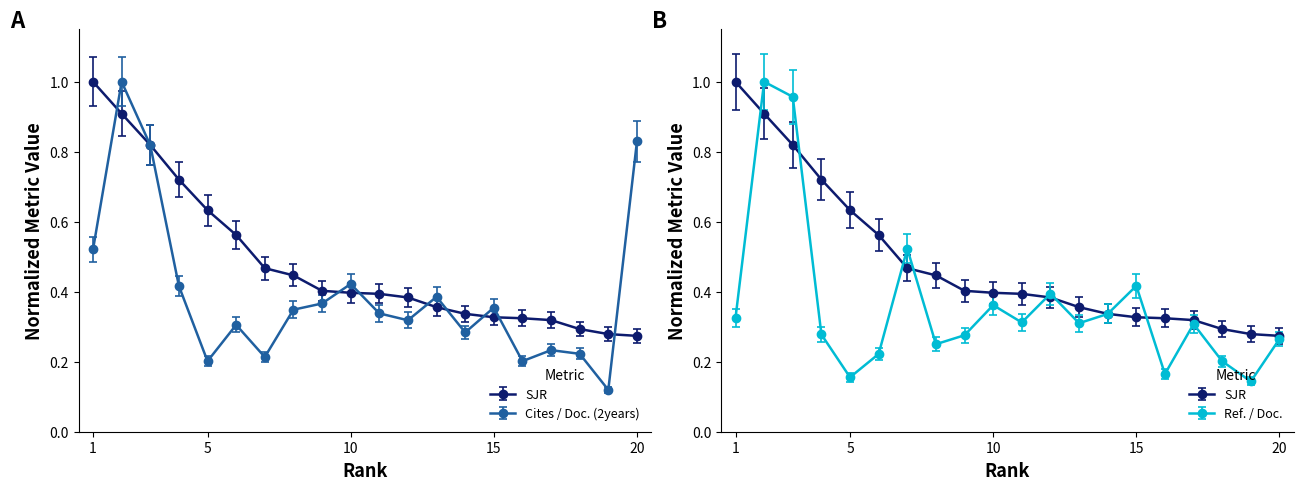

How many times do Ref. / Doc. and SJR cross each other?

6